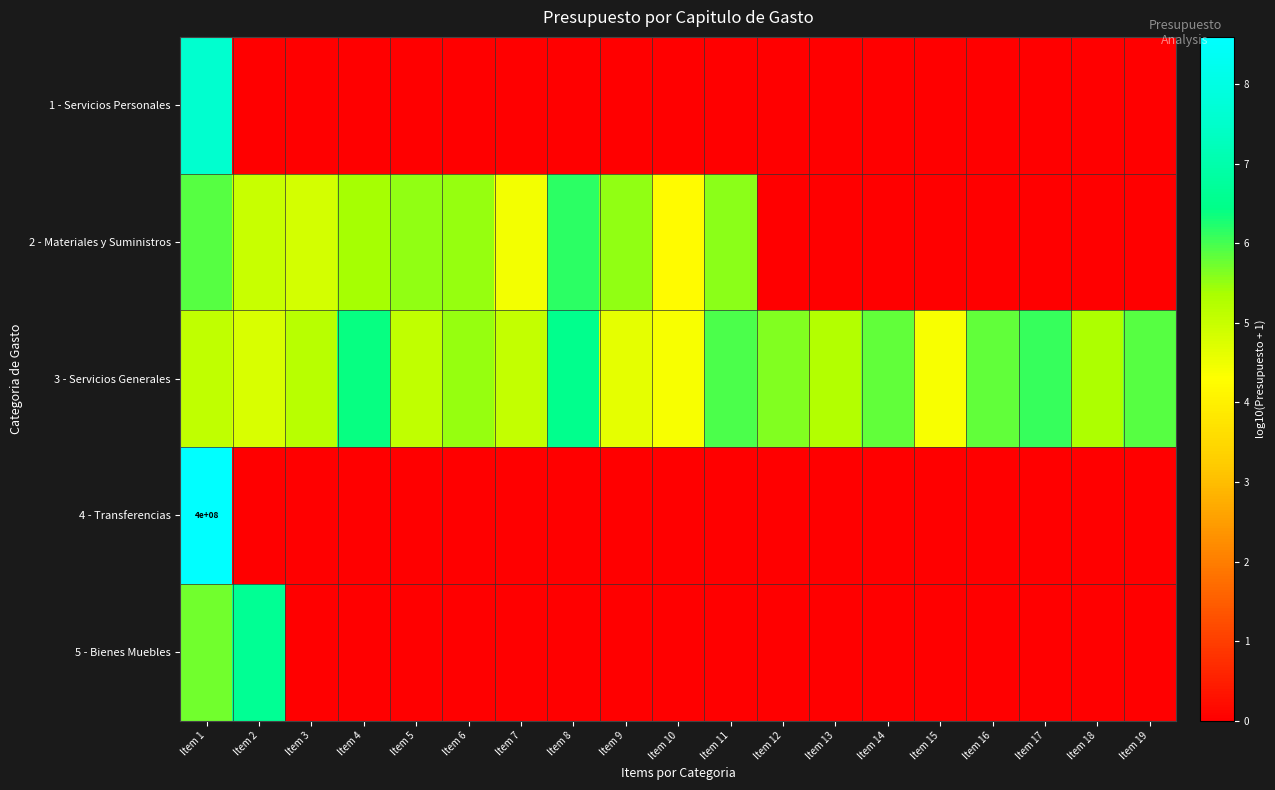

Which series has the largest range (max minus min)?

4 - Transferencias